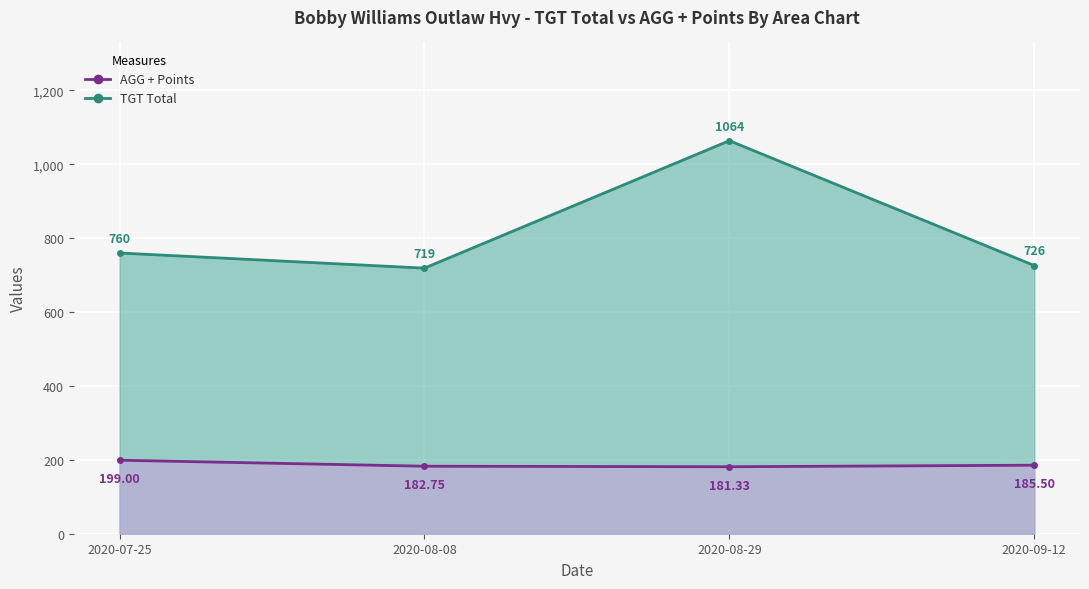

Is the value of TGT Total at 2020-08-08 greater than the value of AGG + Points at 2020-08-08?

Yes